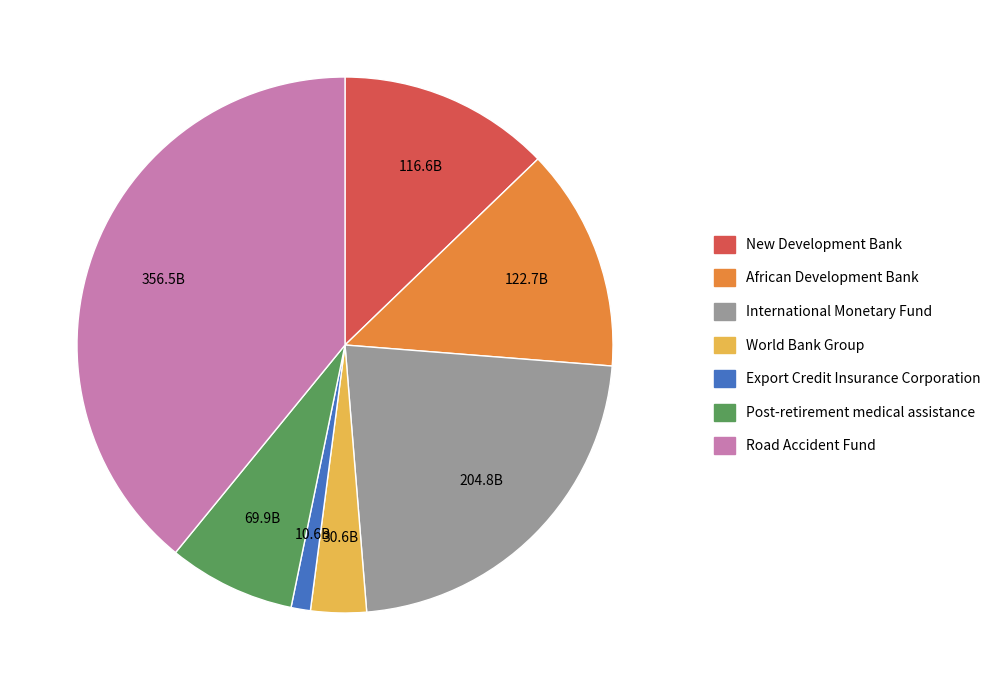

Does New Development Bank represent more than half of the total?

No